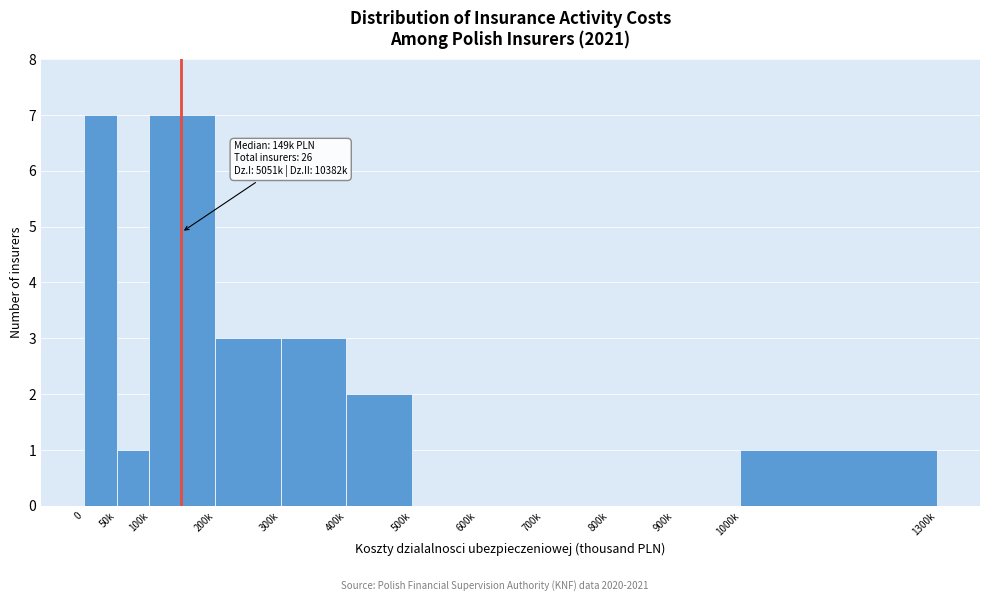

Reading left to right, extract all data points from this chart.

0=7	50k=1	100k=7	200k=3	300k=3	400k=2	500k=0	600k=0	700k=0	800k=0	900k=0	1000k=1